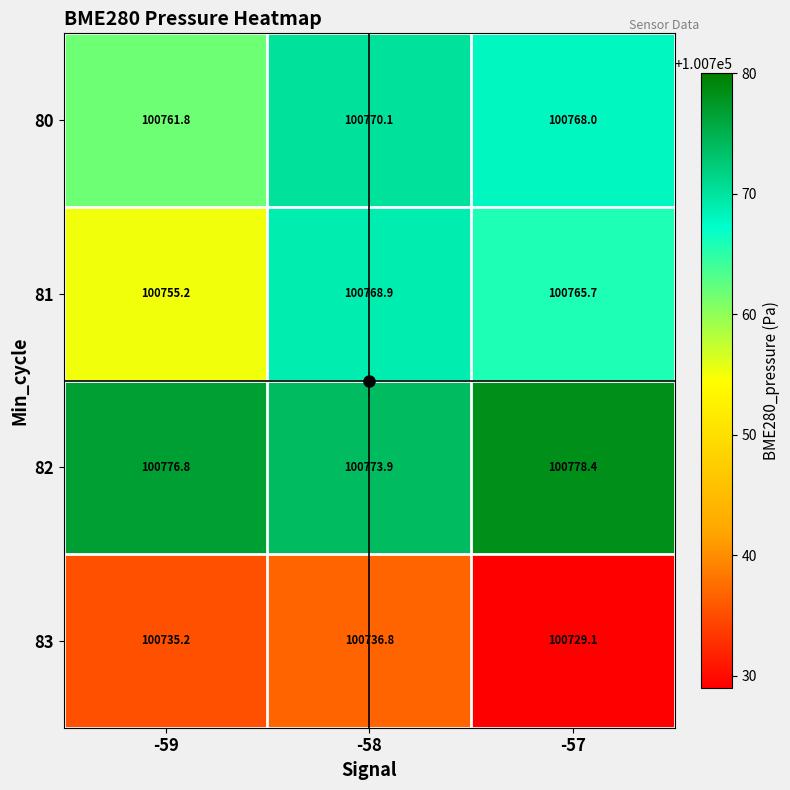

Is it true that 82 equals 100776.8 at -59?

True